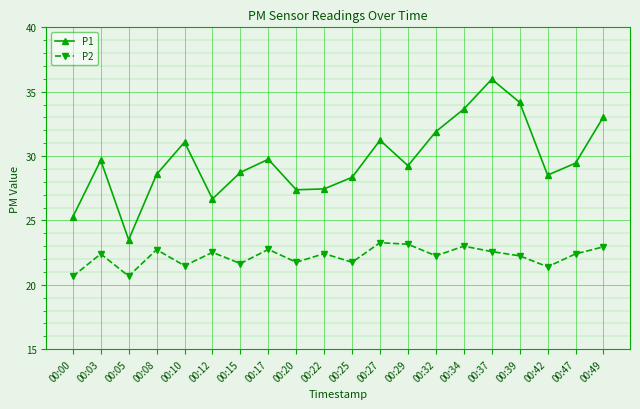

Does the chart display data point markers on the line(s)?

Yes